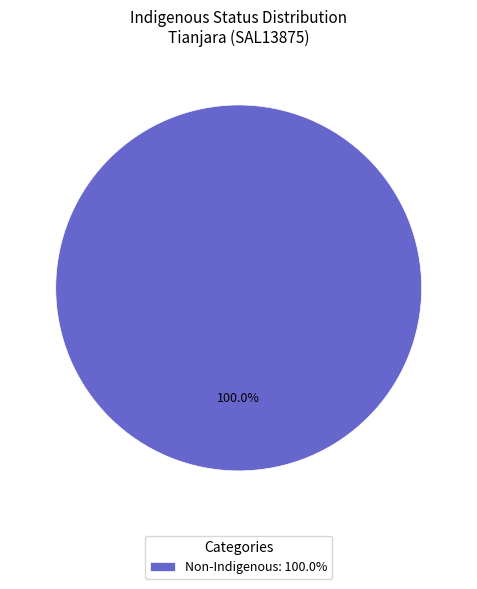

What is the majority slice?

Non-Indigenous: 100.0%